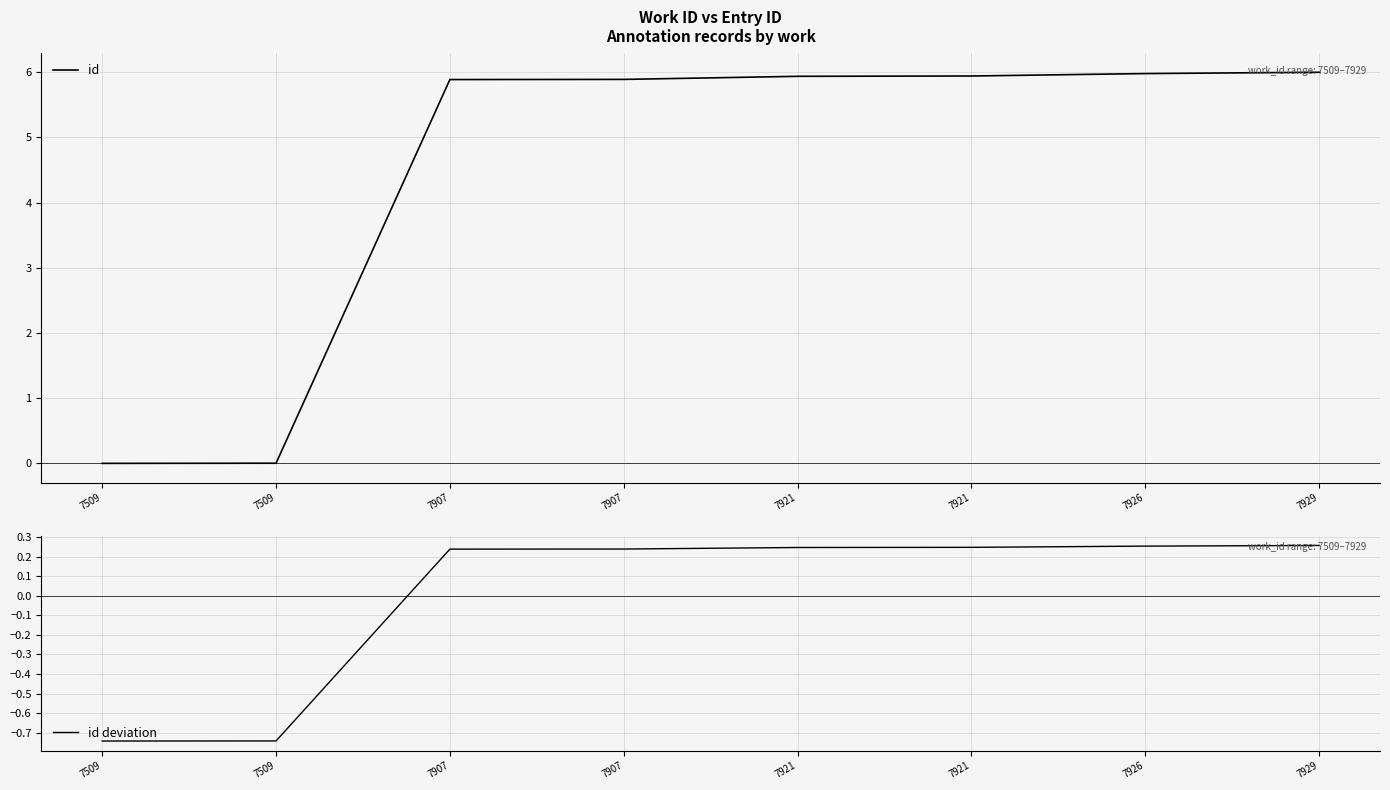

True or false: id deviation and id intersect in this chart.

False